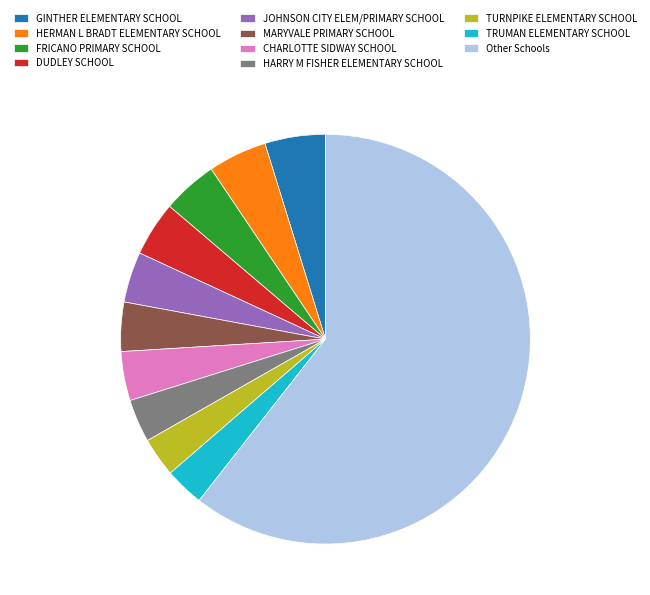

What is the largest slice in the pie chart?

Other Schools